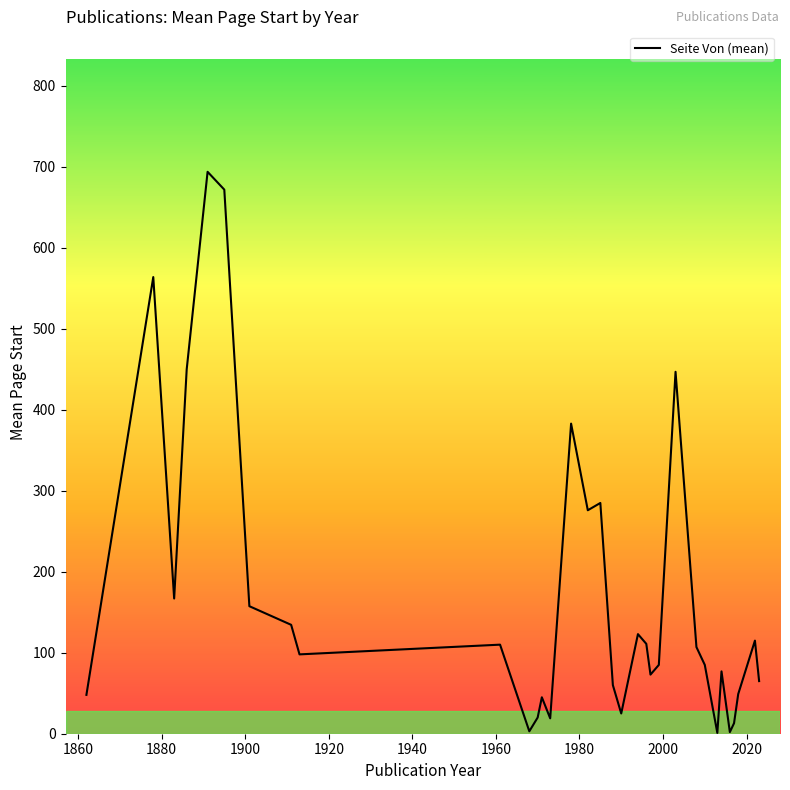

What is the difference between the maximum and minimum values?

693.0